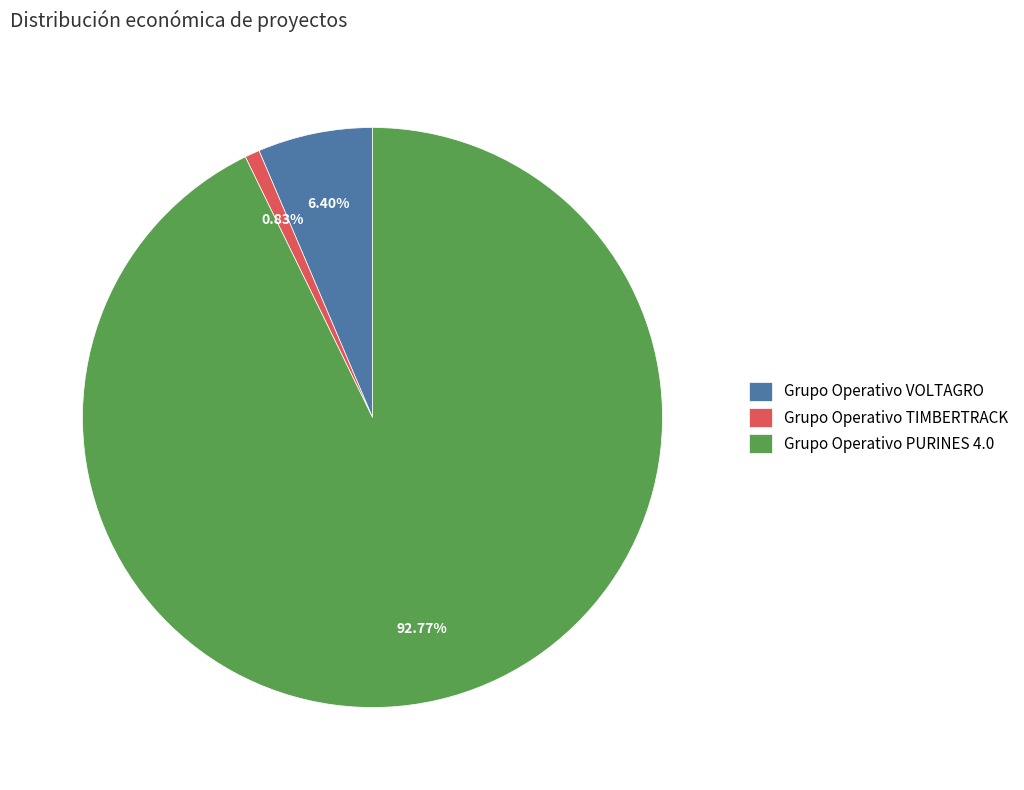

Is there a majority slice in this chart?

Yes